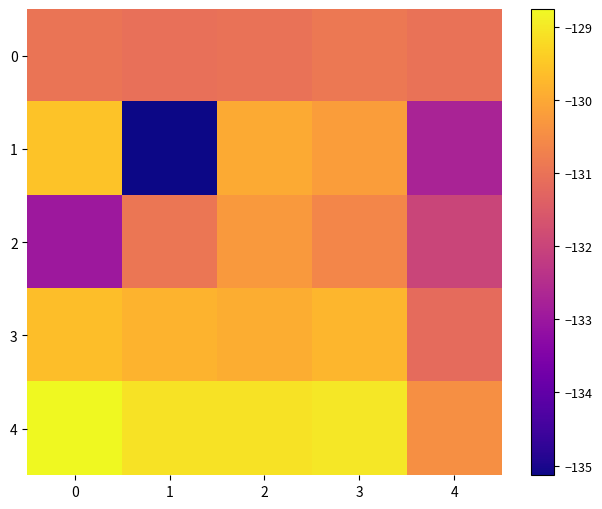

Between 2 and 4, which is larger?

2